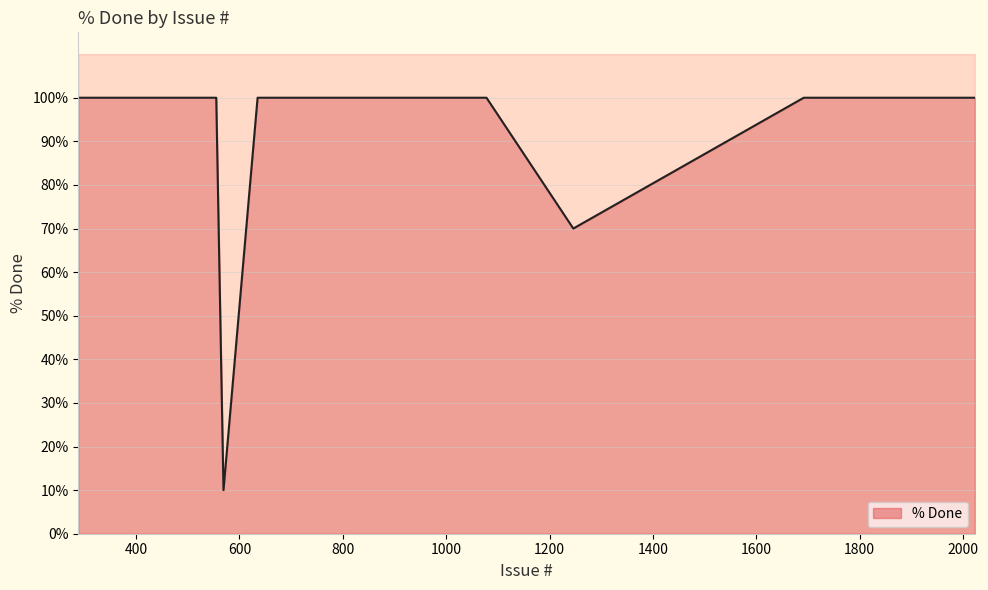

What is the label of the 15th point from the left?

1927